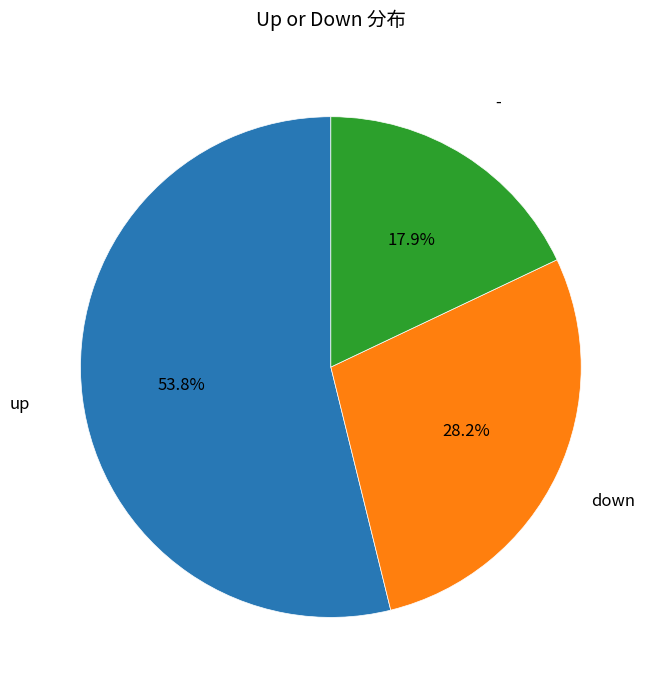

Do down and - together represent more than half of the pie?

No